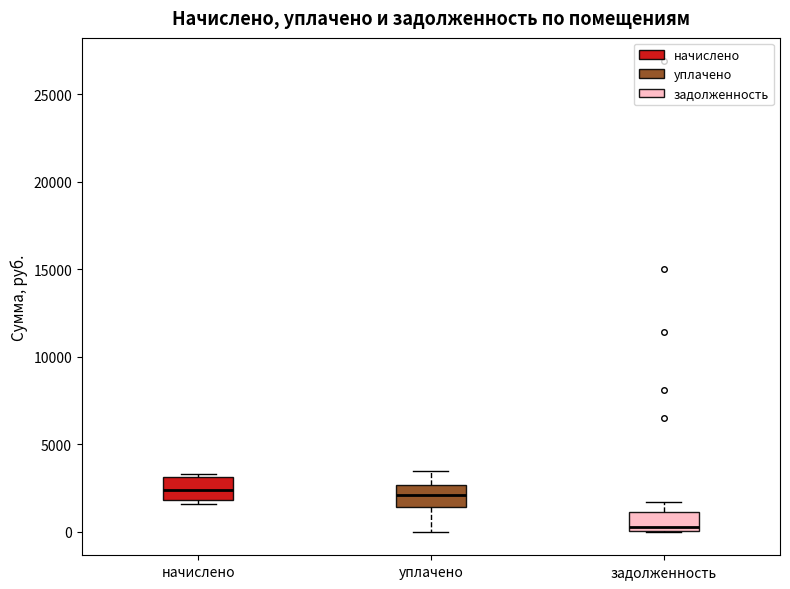

Which box's median line is the lowest?

задолженность